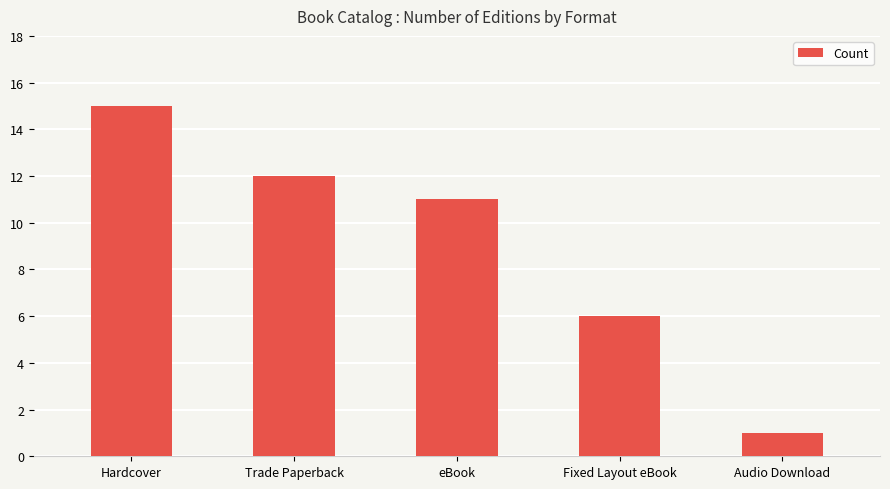

How many data points does each series have?

5